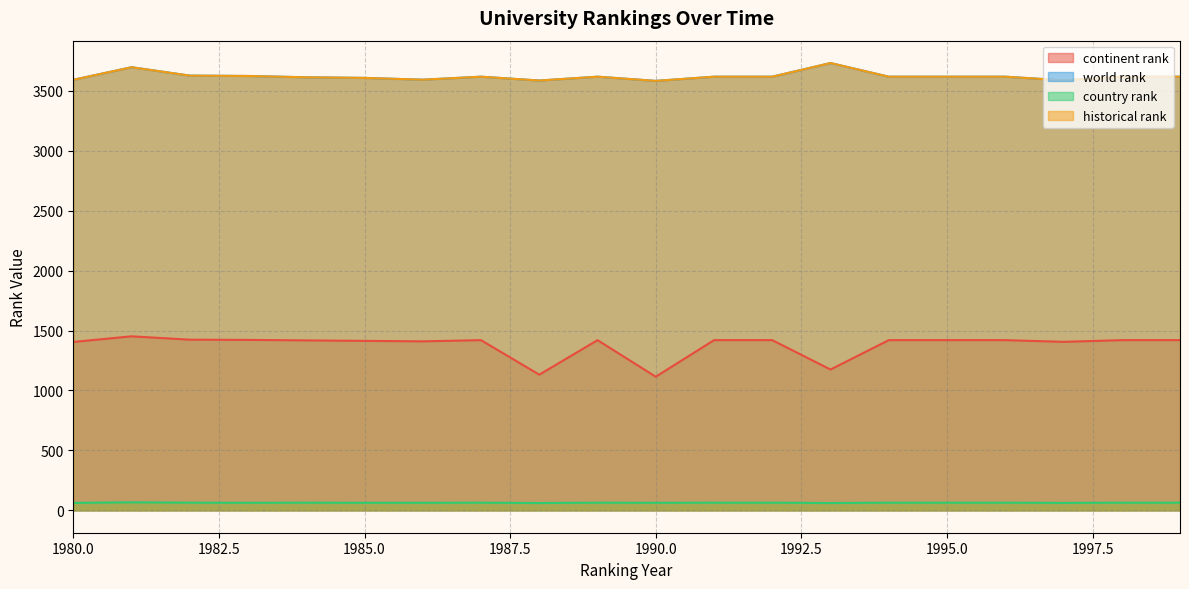

The value of continent rank at 1993 is 1175. True or false?

True